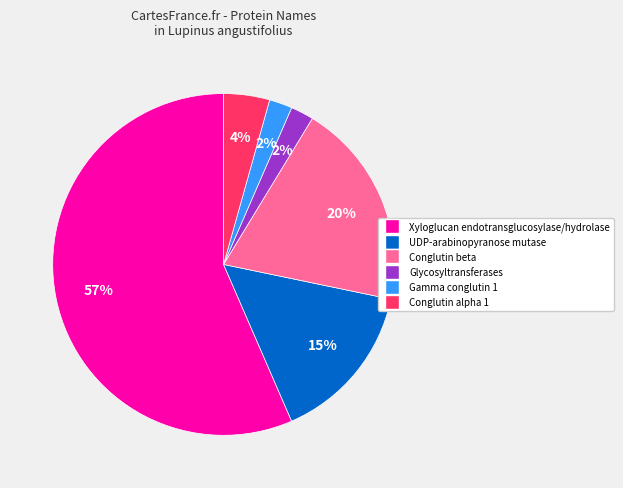

To the nearest percent, what is the average slice percentage?

17%